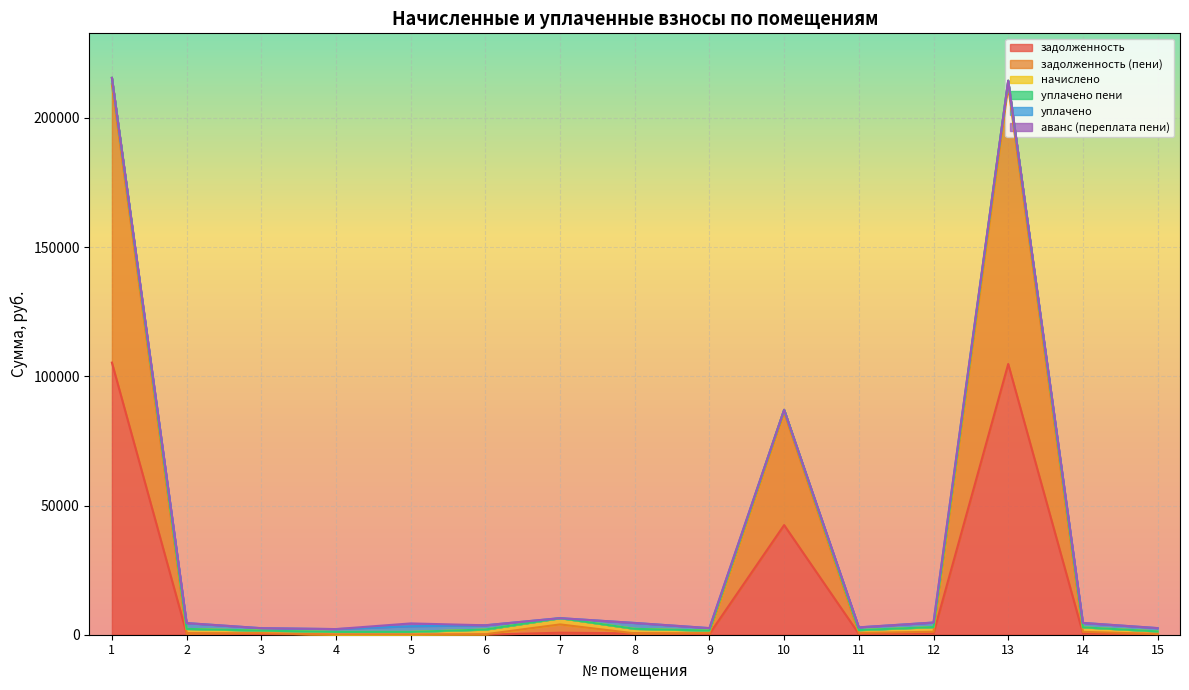

What is the greatest value displayed?

107762.4